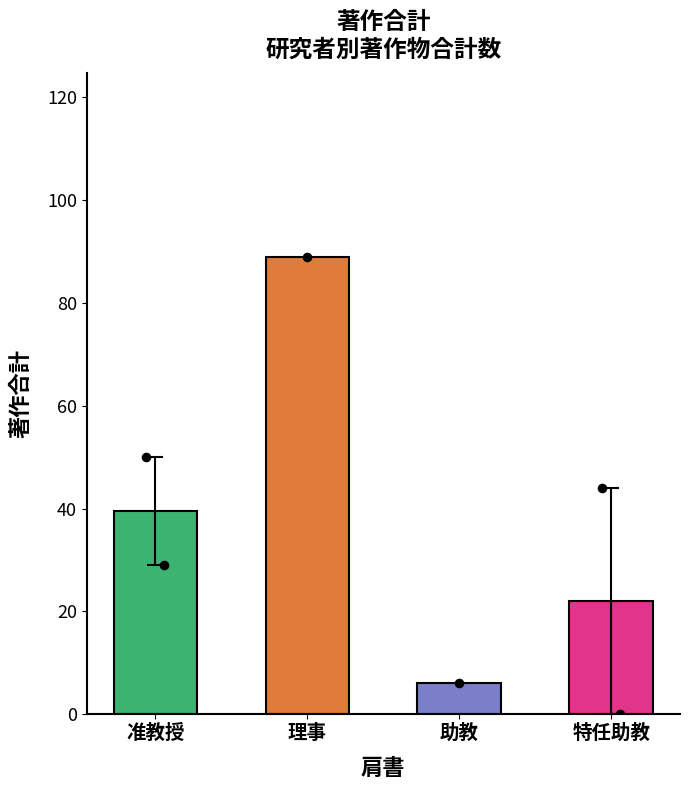

What is the change in value from 准教授 to 助教?

-33.5